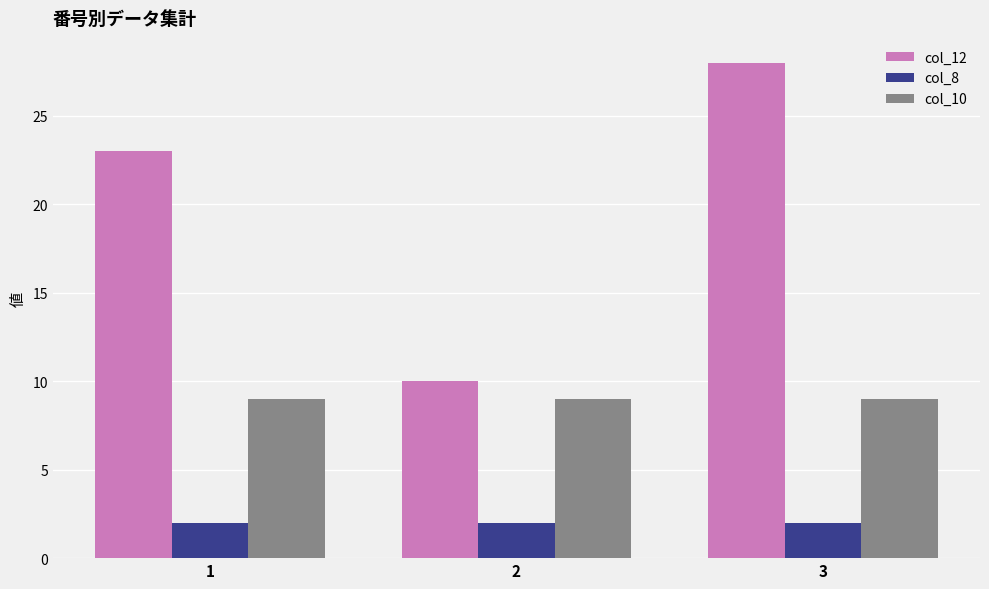

At 1, list the series in order from largest to smallest.

col_12, col_10, col_8